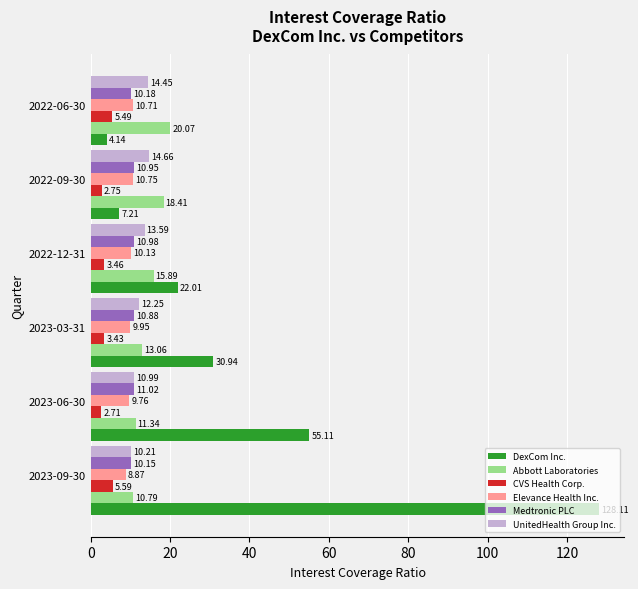

Count the number of data series in this chart.

6